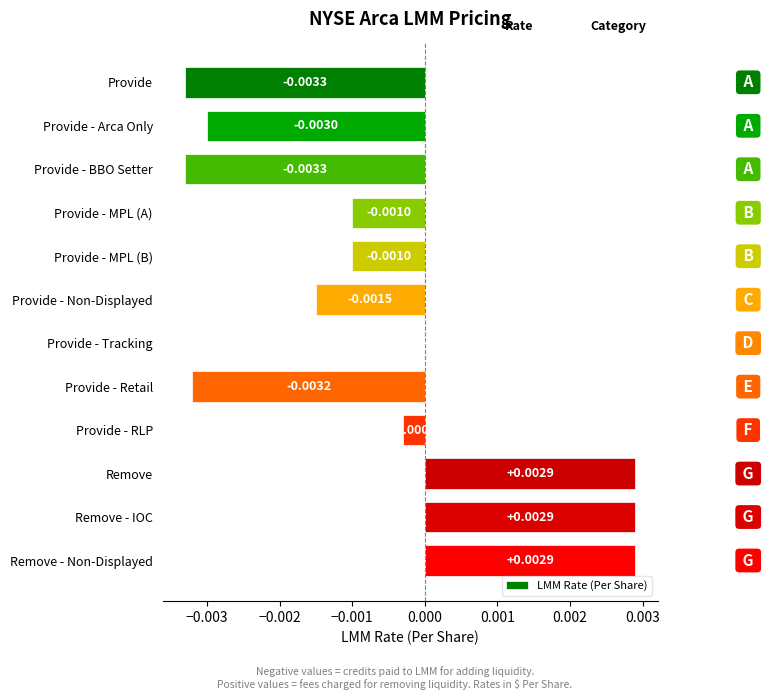

Are the bars horizontal?

Yes